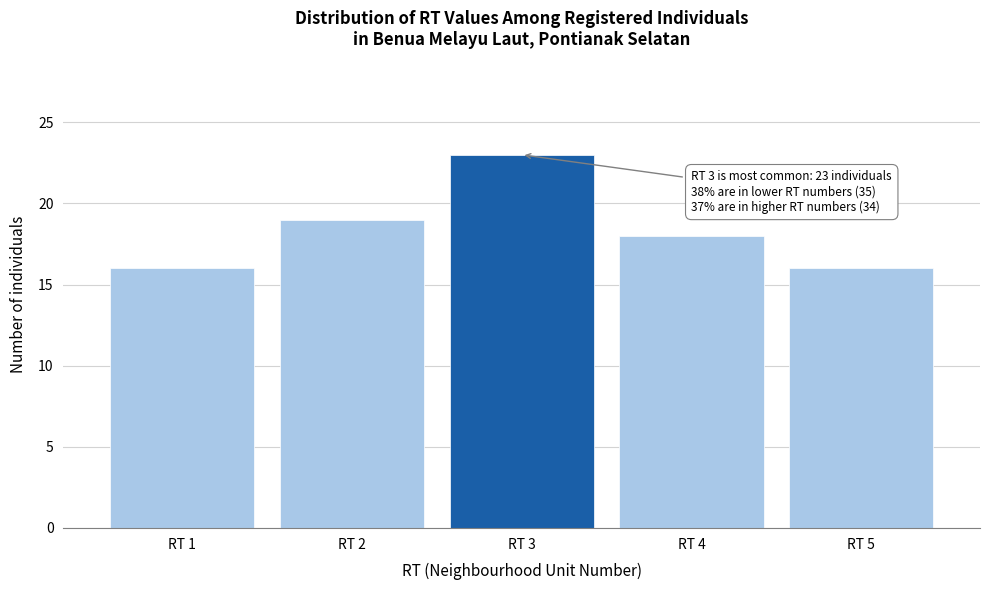

Reading left to right, extract all data points from this chart.

16	19	23	18	16